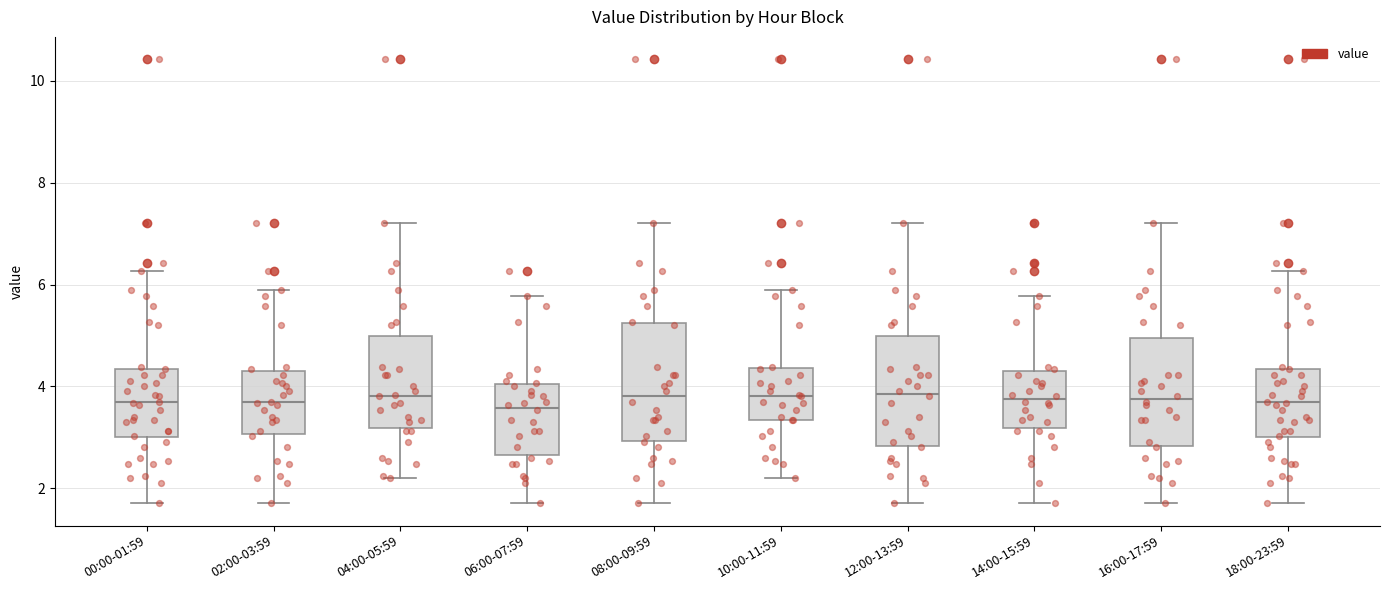

Reading left to right, transcribe this box plot: for each box, give where its median line is, the range the box spans, and where its two whiskers end, as read against the y-axis. The values are not printed on the chart, so give them approximately, as read against the axis.

00:00-01:59: median 3.6, box 3.0 to 4.4, whiskers 1.8 to 6.2
02:00-03:59: median 3.6, box 3.0 to 4.4, whiskers 1.8 to 6.0
04:00-05:59: median 3.8, box 3.2 to 5.0, whiskers 2.2 to 7.2
06:00-07:59: median 3.6, box 2.6 to 4.0, whiskers 1.8 to 5.8
08:00-09:59: median 3.8, box 3.0 to 5.2, whiskers 1.8 to 7.2
10:00-11:59: median 3.8, box 3.4 to 4.4, whiskers 2.2 to 6.0
12:00-13:59: median 3.8, box 2.8 to 5.0, whiskers 1.8 to 7.2
14:00-15:59: median 3.8, box 3.2 to 4.4, whiskers 1.8 to 5.8
16:00-17:59: median 3.8, box 2.8 to 5.0, whiskers 1.8 to 7.2
18:00-23:59: median 3.6, box 3.0 to 4.4, whiskers 1.8 to 6.2